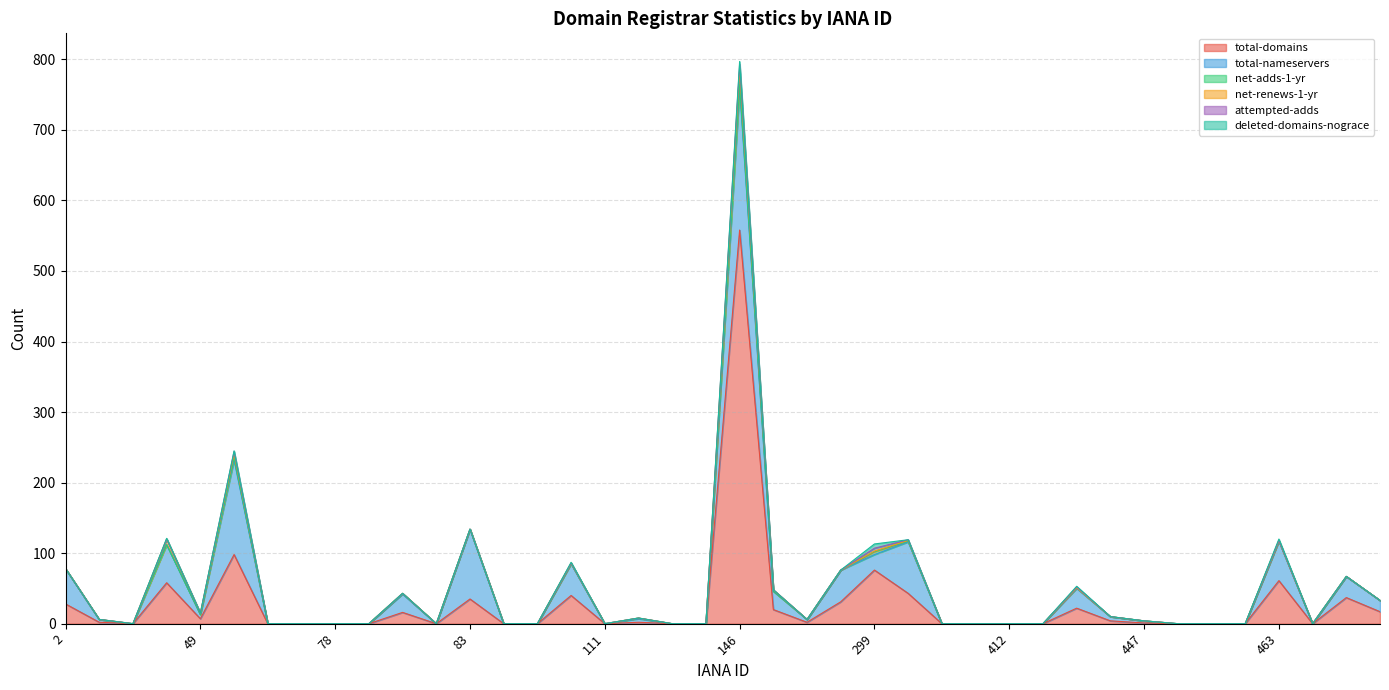

How many interior local peaks does the deleted-domains-nograce series have?

7